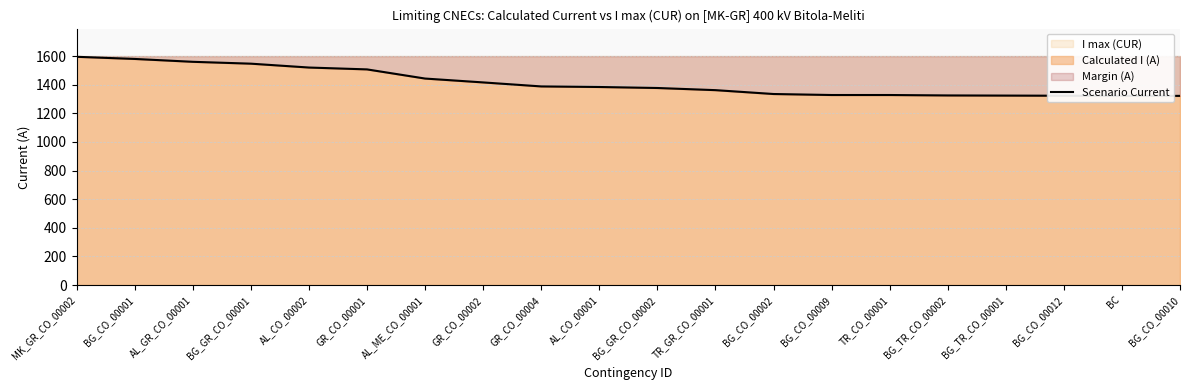

What is the sum of all values?

28286